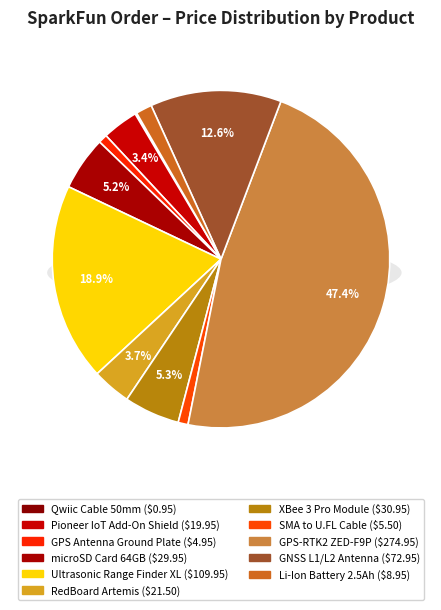

Rank the categories by value from lowest to highest.

Qwiic Cable - 50mm, GPS Antenna Ground Plate, Interface Cable SMA to U.FL - 100mm, Lithium Ion Battery Pack - 2.5Ah, Pioneer IoT Add-On Shield, SparkFun RedBoard Artemis, microSD Card with Adapter - 64GB, XBee 3 Pro Module - PCB Antenna, GNSS L1/L2 Multi-Band Magnetic Mount Antenna, Ultrasonic Range Finder - XL-MaxSonar-WR, SparkFun GPS-RTK2 Board - ZED-F9P